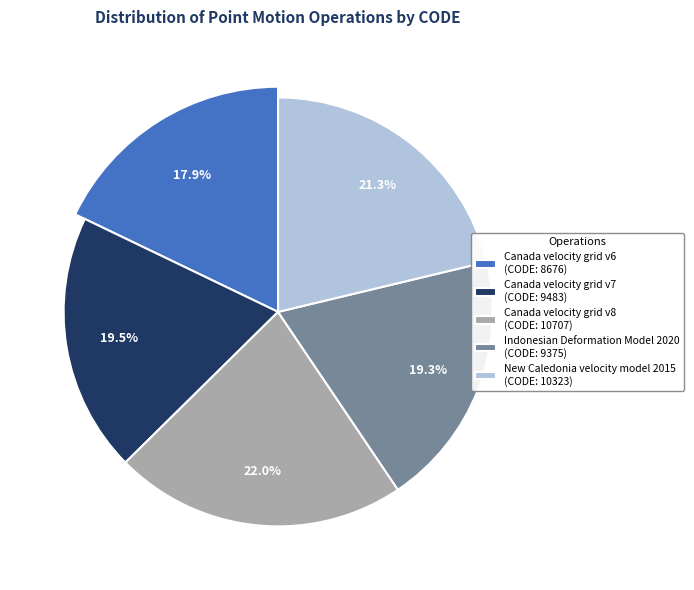

To the nearest percent, what is the combined percentage of Canada velocity grid v6 and New Caledonia velocity model 2015?

39%